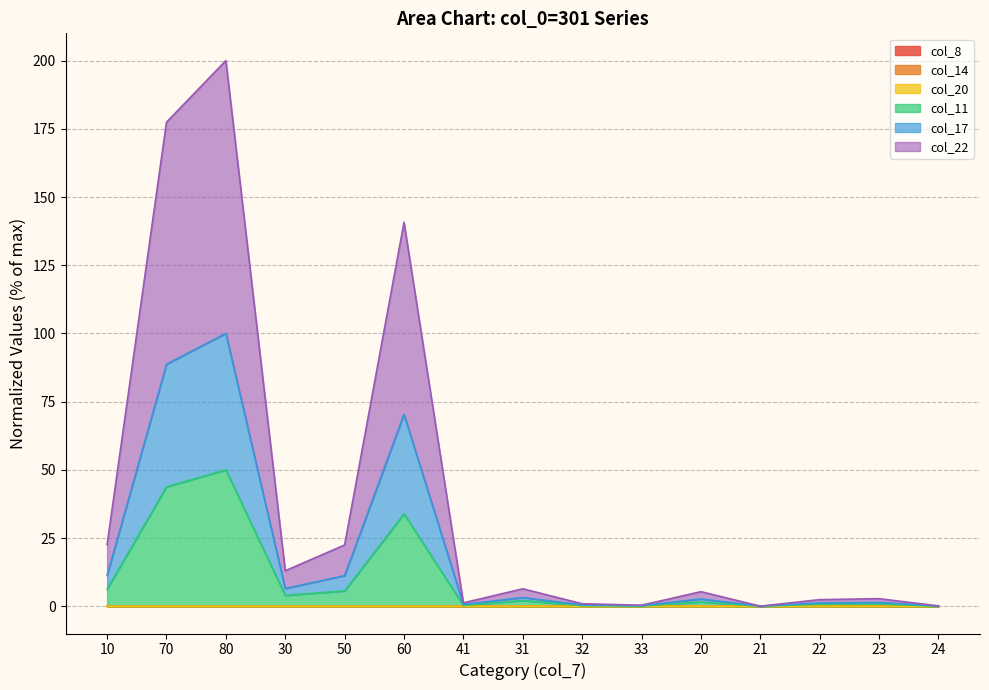

Is it true that col_11 equals 0.8 at 20?

False